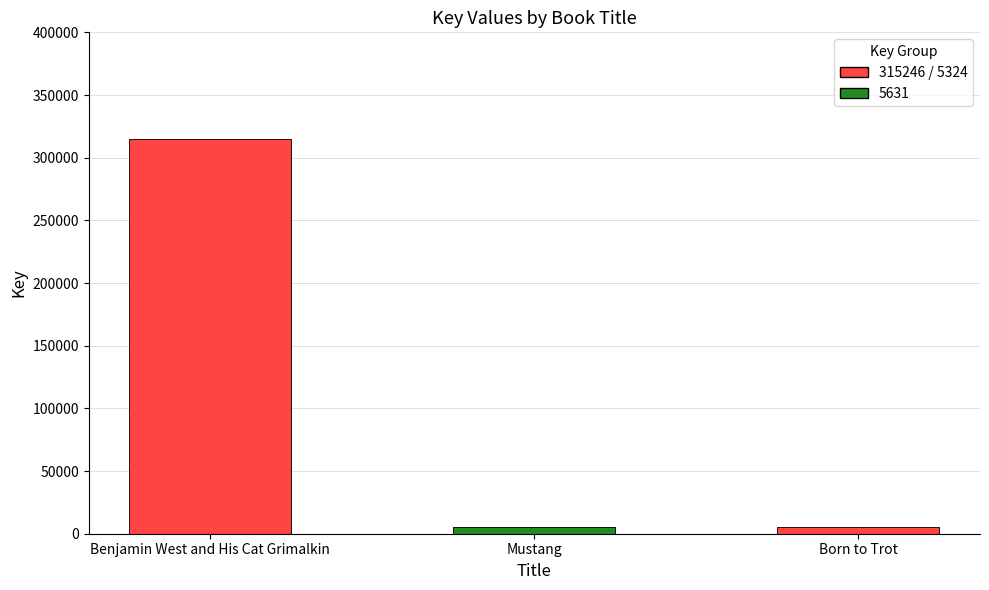

What is the label of the 3rd bar from the left?

Born to Trot